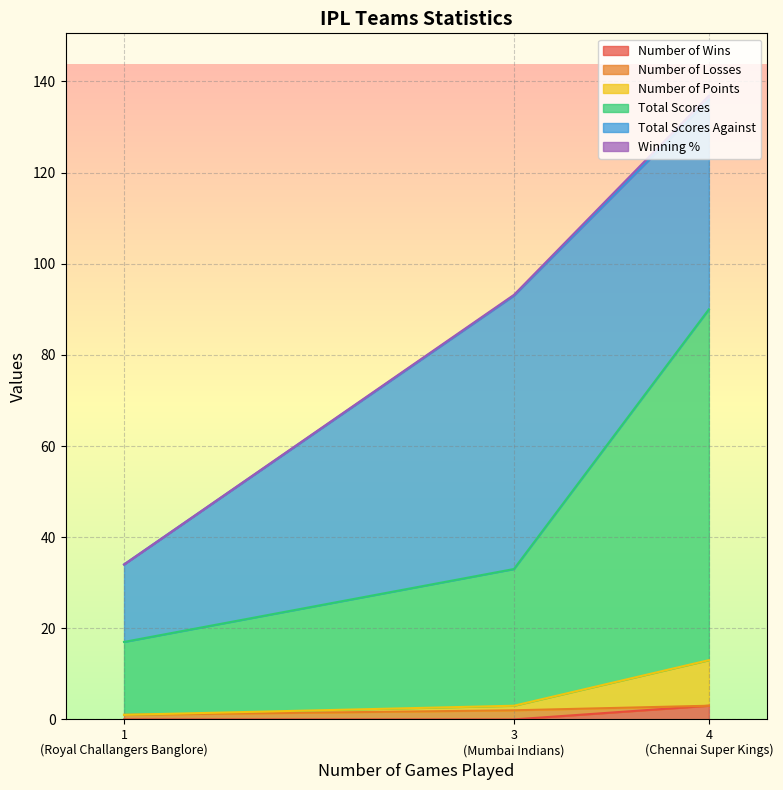

What is the highest value of the Total Scores Against series?

60.0